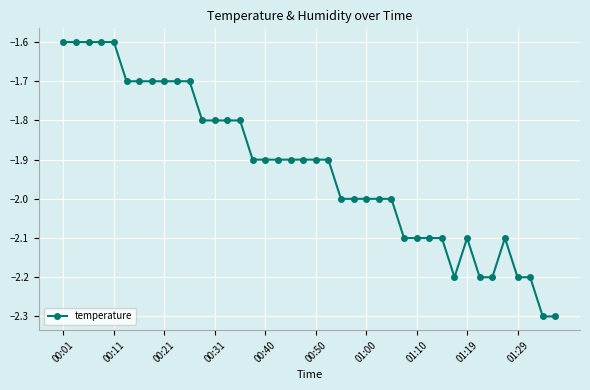

What is the value of the 11th point from the left?

-1.7